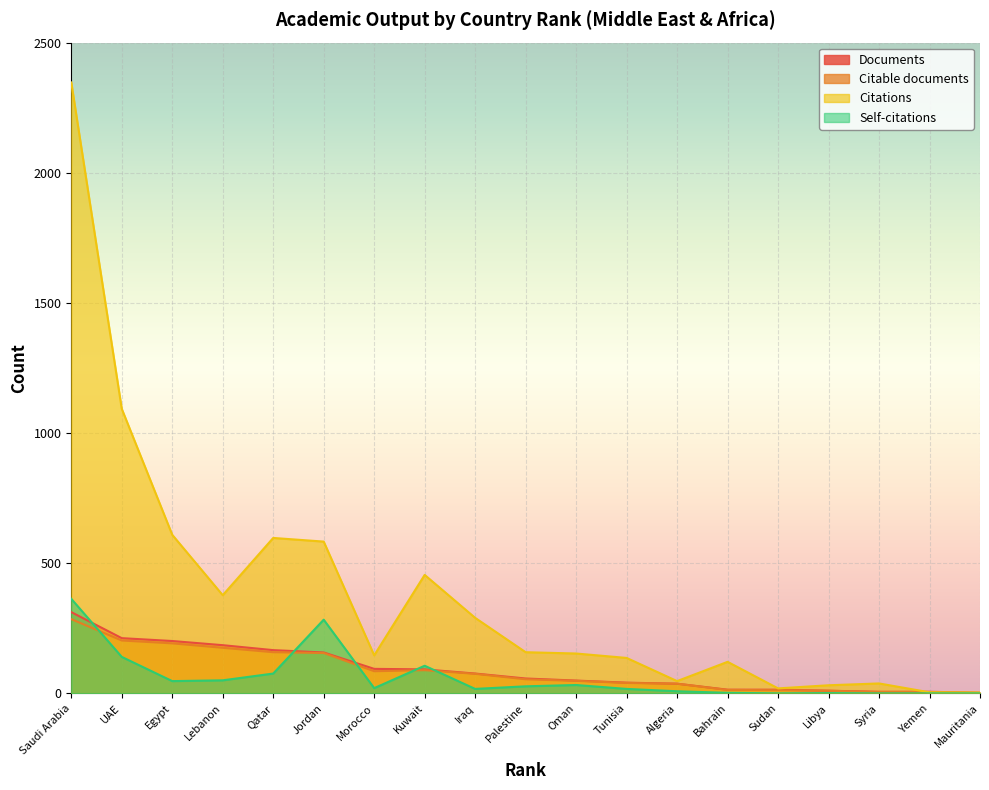

Reading left to right, what are all the values shown in this chart?

Documents: 312	212	201	185	166	157	94	92	76	57	49	41	37	14	14	10	6	6	2
Citable documents: 285	203	192	175	158	155	85	89	75	54	48	40	37	13	12	10	5	5	2
Citations: 2347	1093	609	377	597	583	146	455	290	158	153	136	47	121	19	31	38	4	3
Self-citations: 363	140	47	50	76	283	20	106	17	27	32	17	8	2	0	1	0	0	0